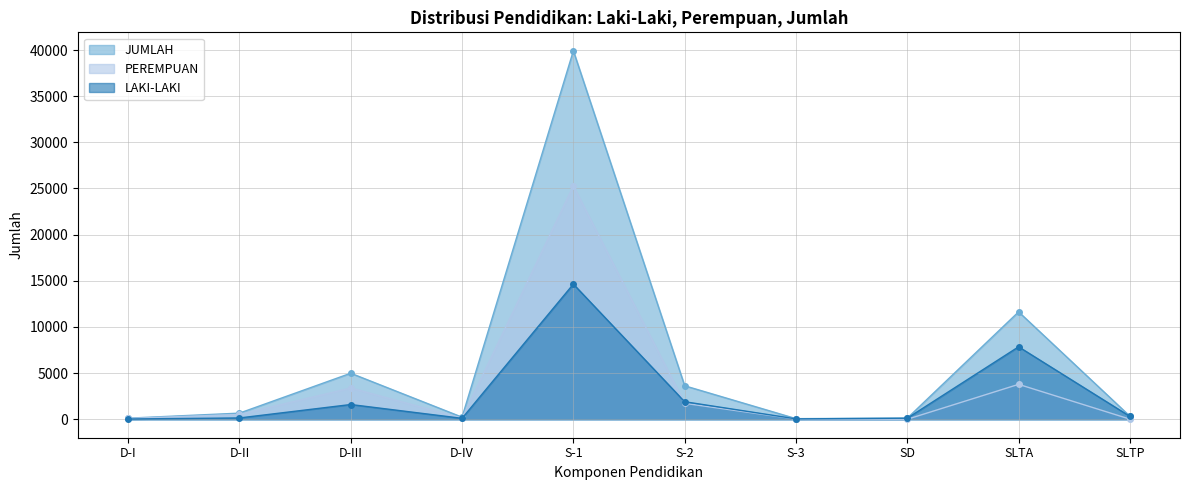

How many values in the PEREMPUAN series exceed 522?

4